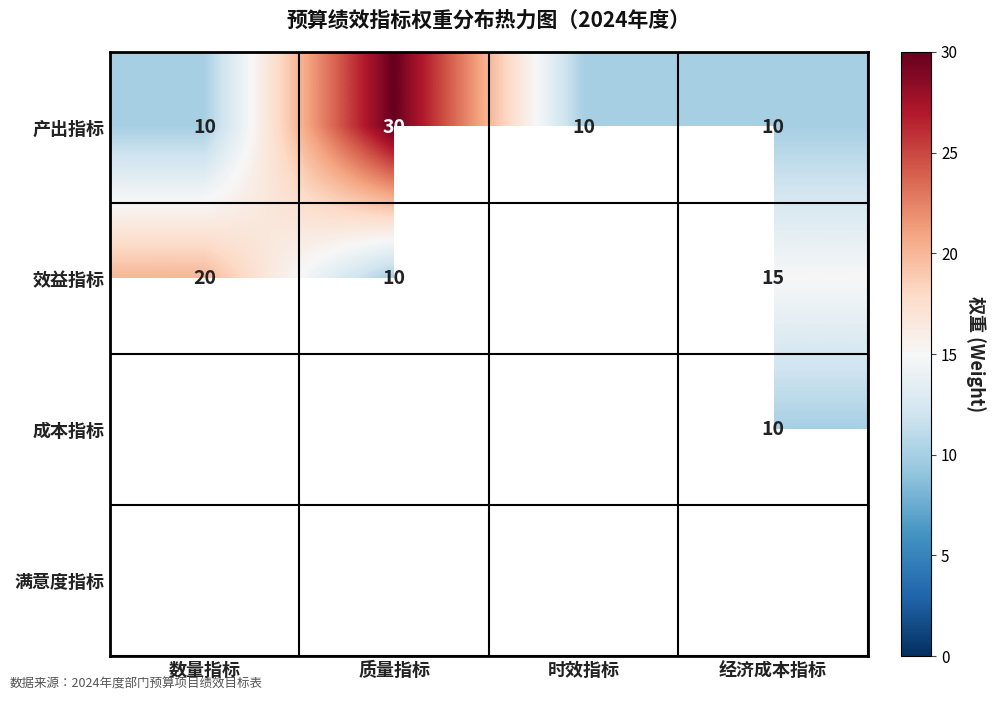

What is the difference between the highest and lowest values at 质量指标?

20.0